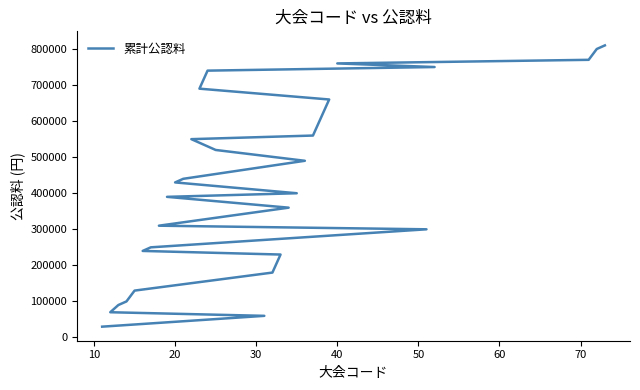

Count the number of categories in the chart.

30